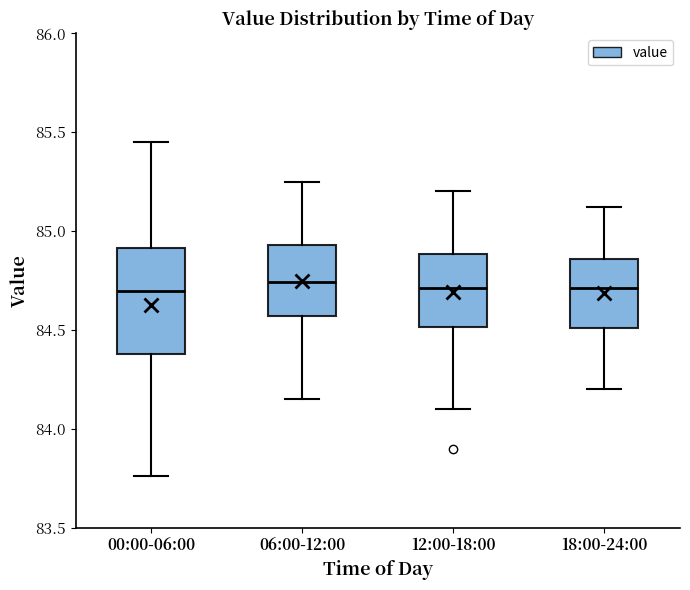

Reading left to right, transcribe this box plot: for each box, give where its median line is, the range the box spans, and where its two whiskers end, as read against the y-axis. The values are not printed on the chart, so give them approximately, as read against the axis.

00:00-06:00: median 84.70, box 84.40 to 84.90, whiskers 83.75 to 85.45
06:00-12:00: median 84.75, box 84.55 to 84.95, whiskers 84.15 to 85.25
12:00-18:00: median 84.70, box 84.50 to 84.90, whiskers 84.10 to 85.20
18:00-24:00: median 84.70, box 84.50 to 84.85, whiskers 84.20 to 85.10